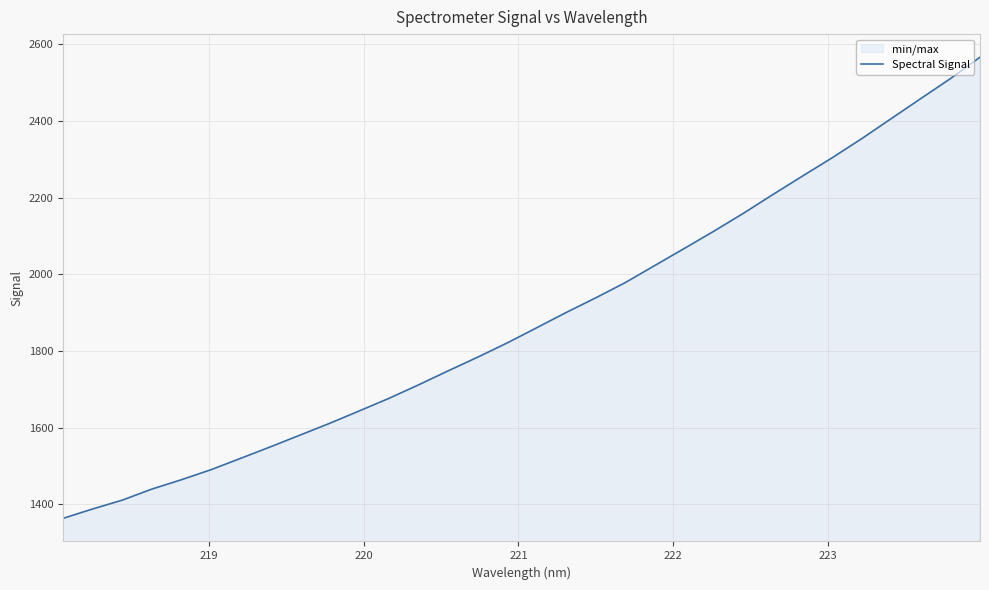

True or false: the data has more than 0 interior local peaks.

False